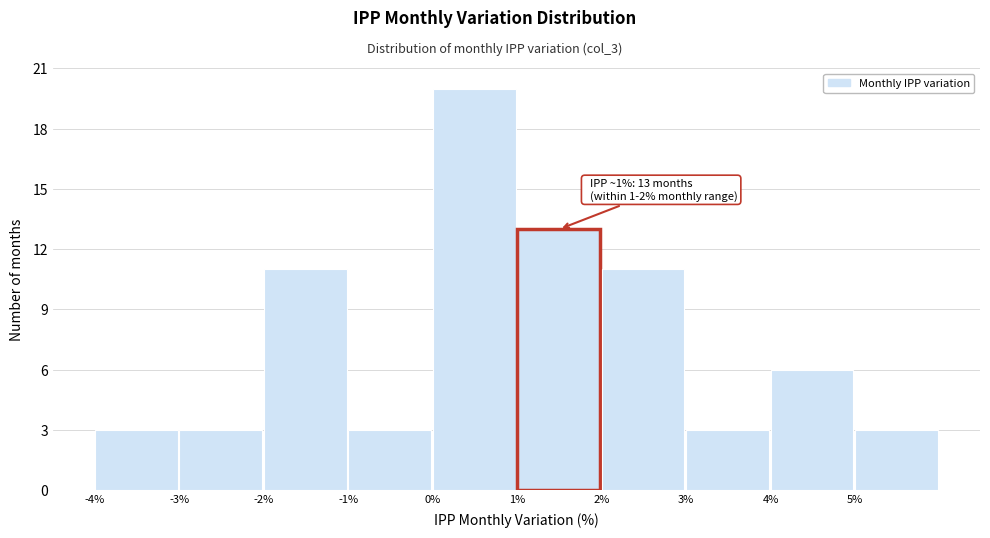

Over which range of the x-axis is the bar tallest?

0 to 1